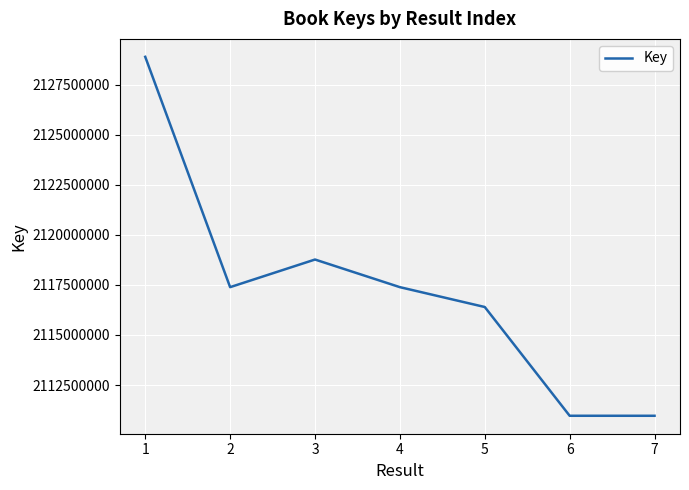

Is it true that the value at 5 is 2116397868?

True